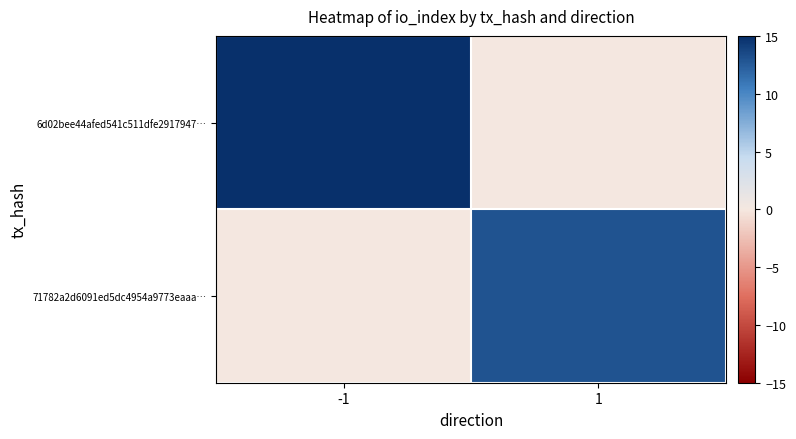

What is the difference between the highest and lowest values at 1?

13